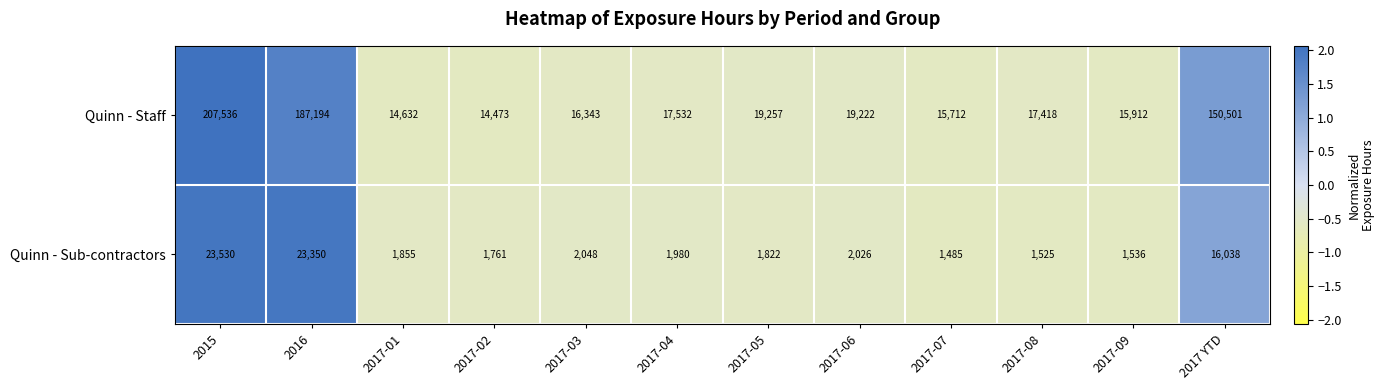

Reading right to left, what are all the values shown in this chart?

Quinn - Staff: 2017 YTD=150501	2017-09=15912	2017-08=17418	2017-07=15712	2017-06=19222	2017-05=19257	2017-04=17532	2017-03=16343	2017-02=14473	2017-01=14632	2016=187194	2015=207536
Quinn - Sub-contractors: 2017 YTD=16038	2017-09=1536	2017-08=1525	2017-07=1485	2017-06=2026	2017-05=1822	2017-04=1980	2017-03=2048	2017-02=1761	2017-01=1855	2016=23350	2015=23530